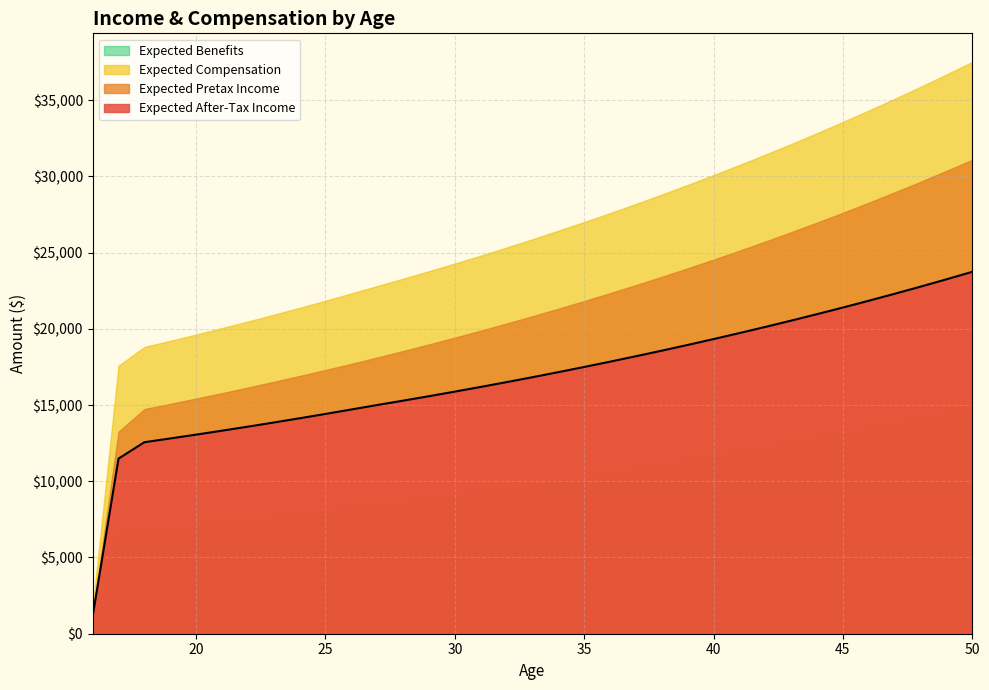

The value of Expected Compensation at 48 is 24943.1. True or false?

False